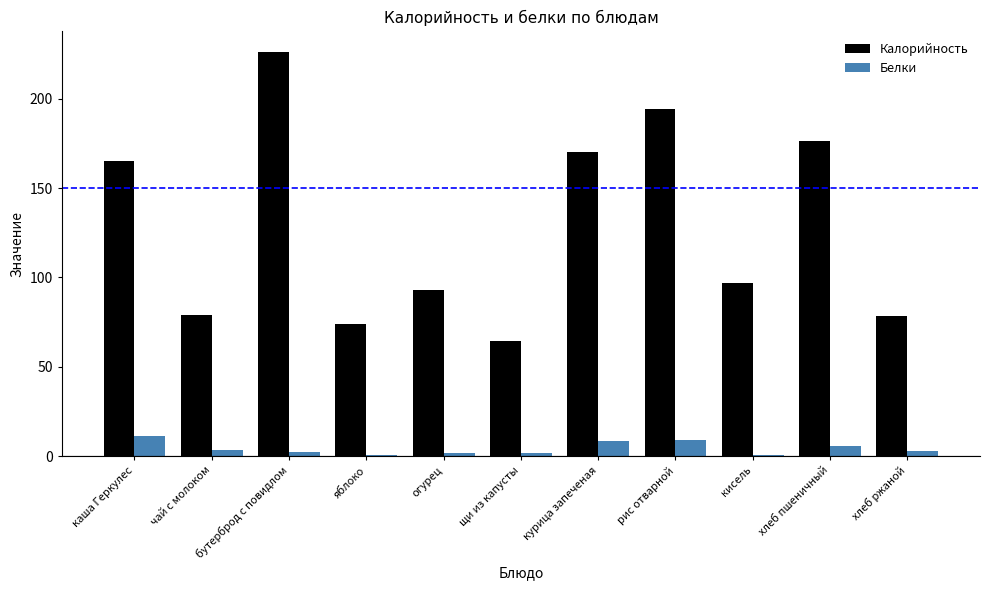

Between огурец and курица запеченая, which series saw the biggest shift?

Калорийность